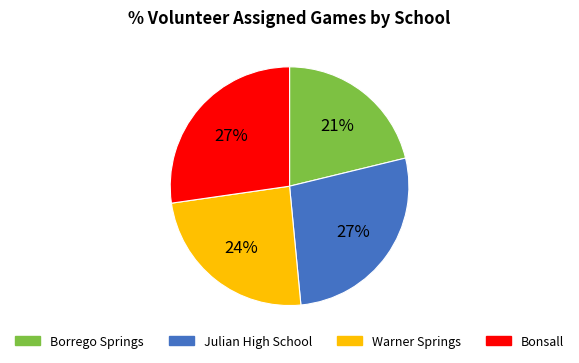

Between Borrego Springs and Warner Springs, which is larger?

Warner Springs